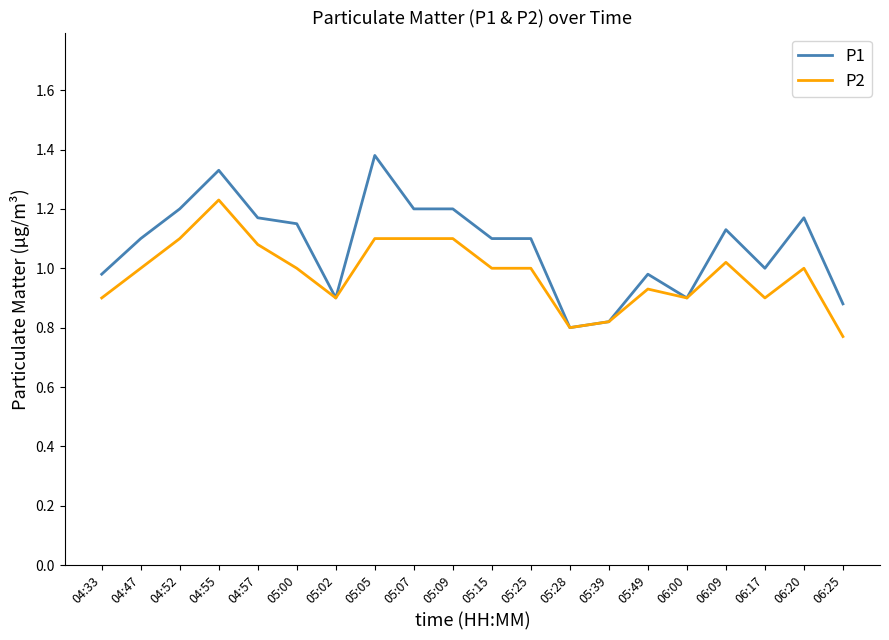

Which category has the highest value across all series?

05:05